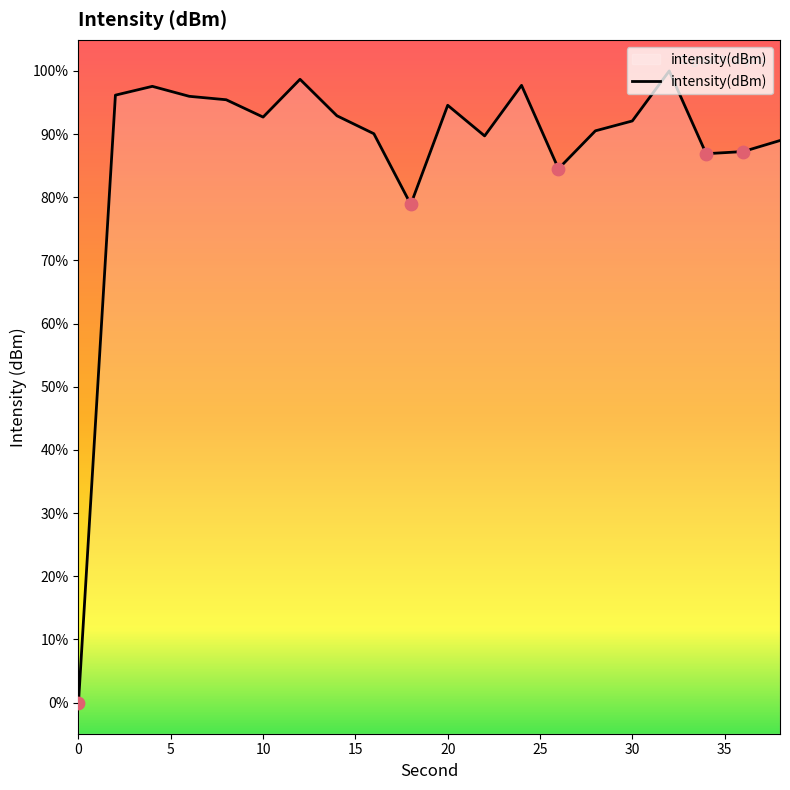

Between 30 and 0, which is larger?

30